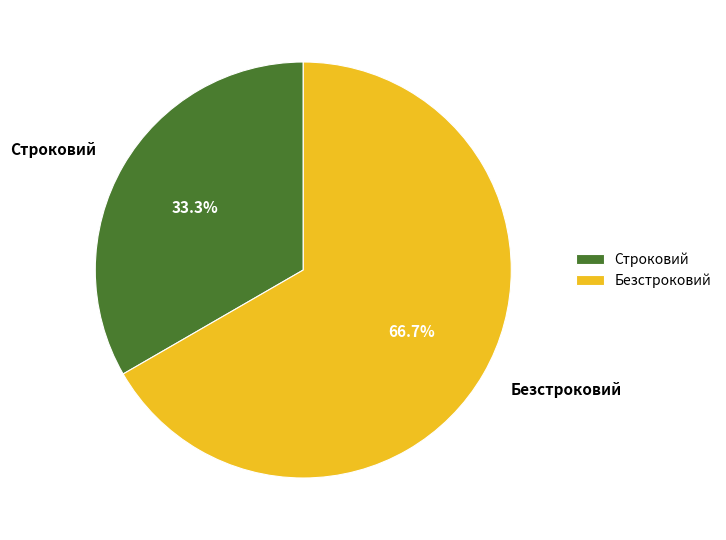

The Строковий slice represents 33% of the pie. True or false?

True